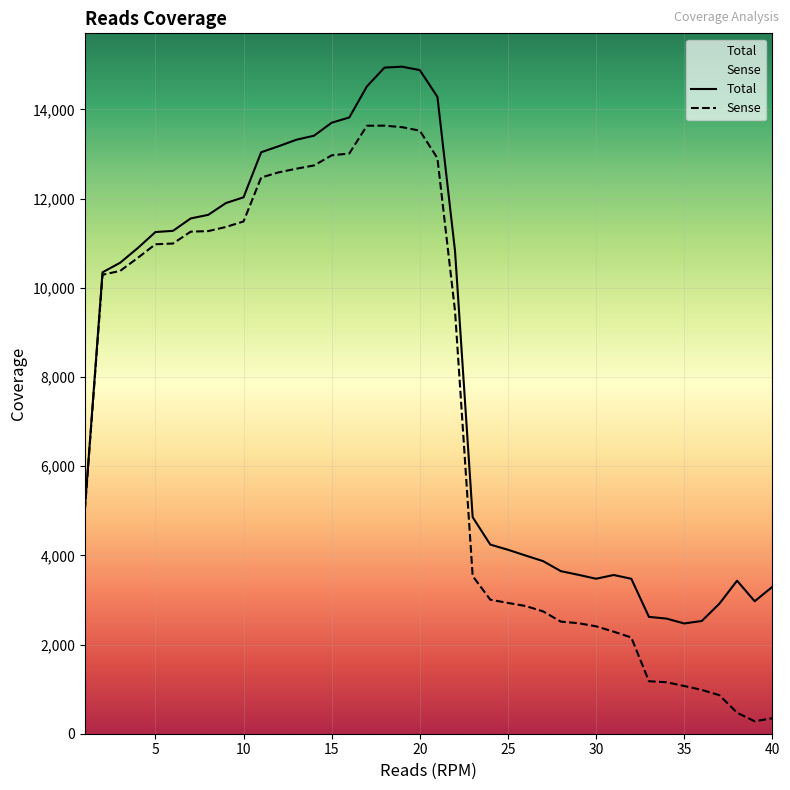

In Total, how many points are higher than both neighbors (excluding endpoints)?

3